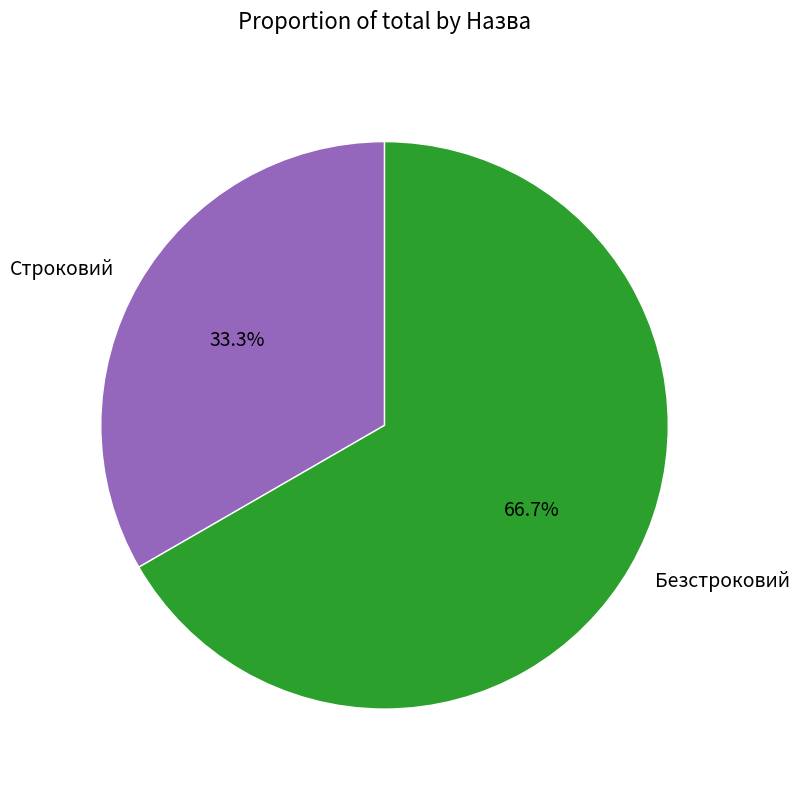

To the nearest percent, what is the difference between the Безстроковий and Строковий slice percentages?

33%